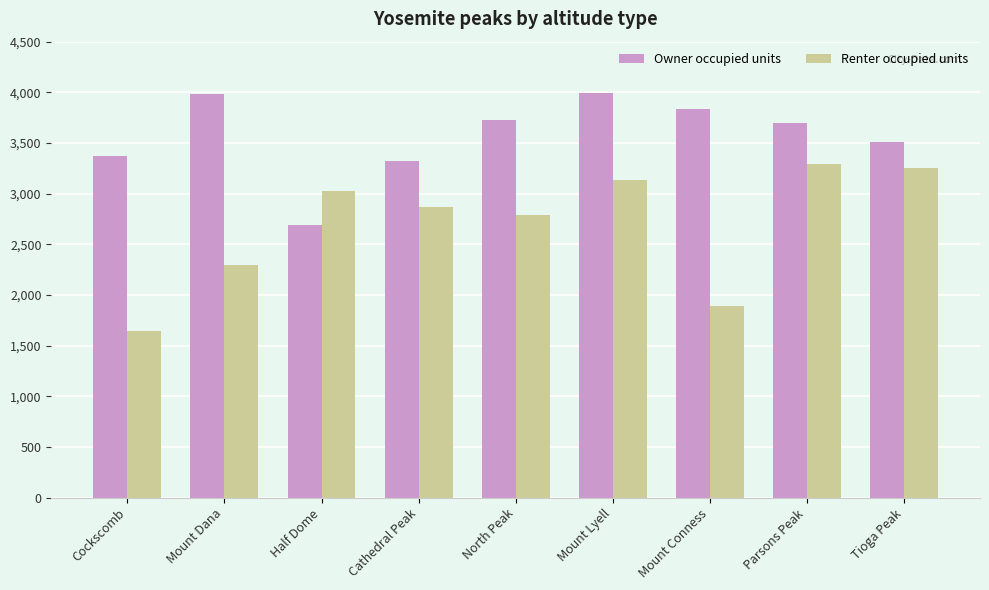

What is the total value across all series at Mount Conness?

5733